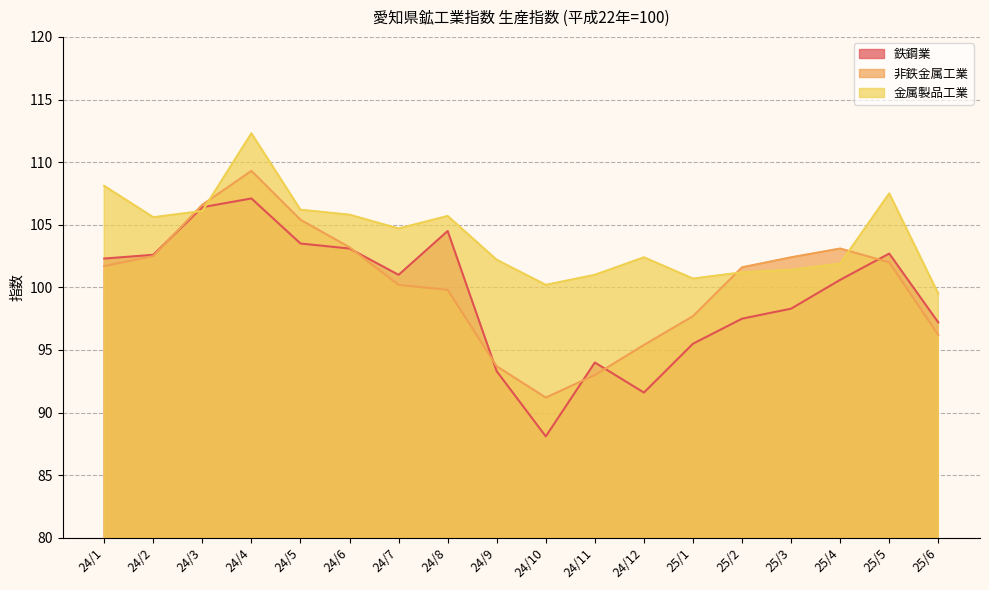

What is the difference between the second highest and second lowest values in the 鉄鋼業 series?

14.8